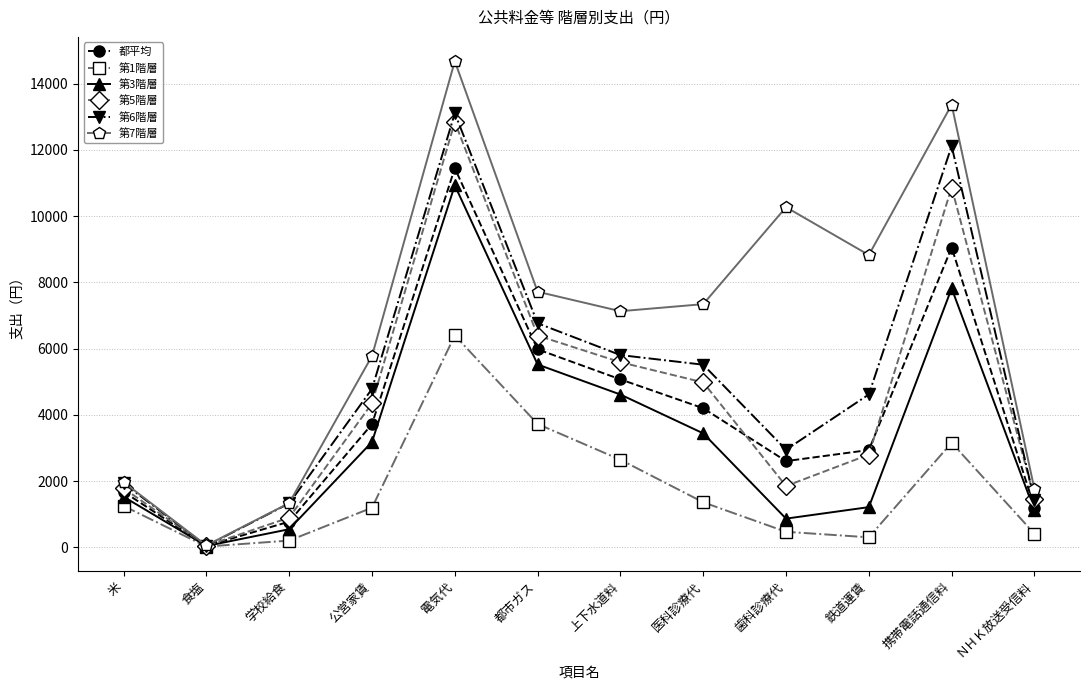

What is the minimum value for 第7階層?

57